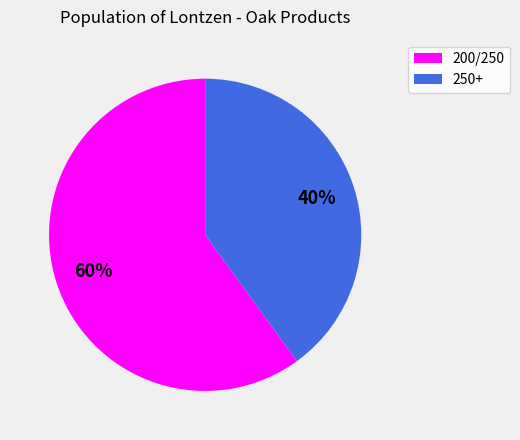

To the nearest percent, what percentage of the pie is 250+?

40%